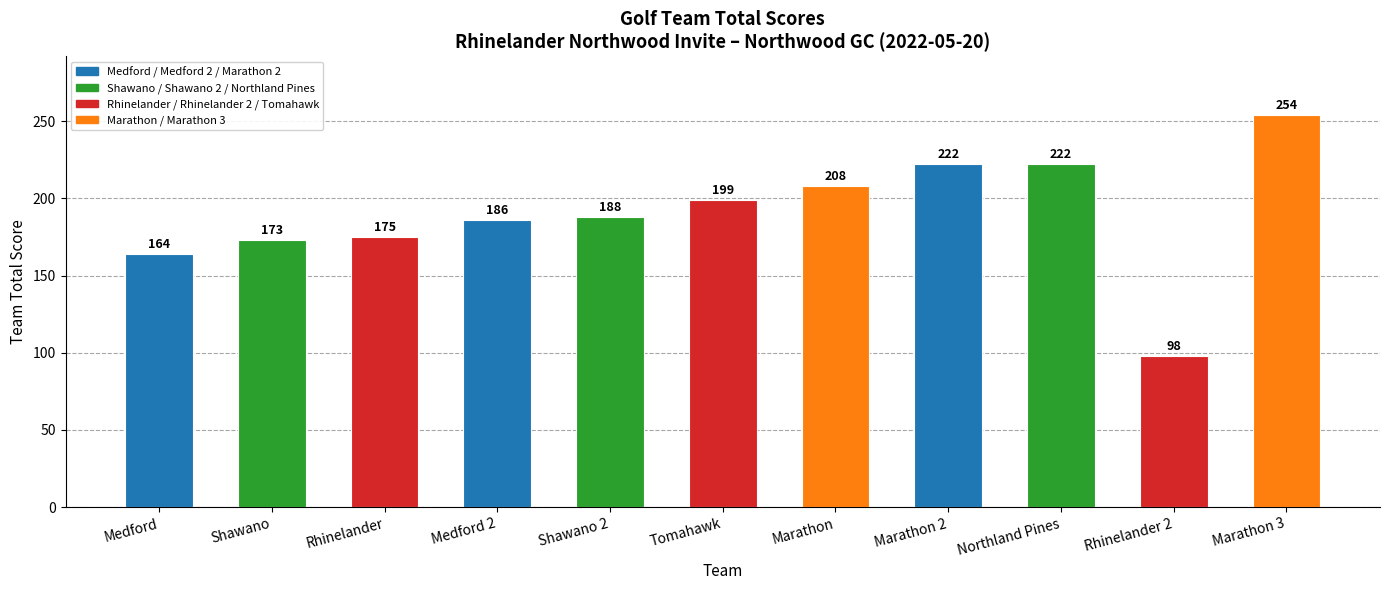

Read the value at Northland Pines, to the nearest 5.

220